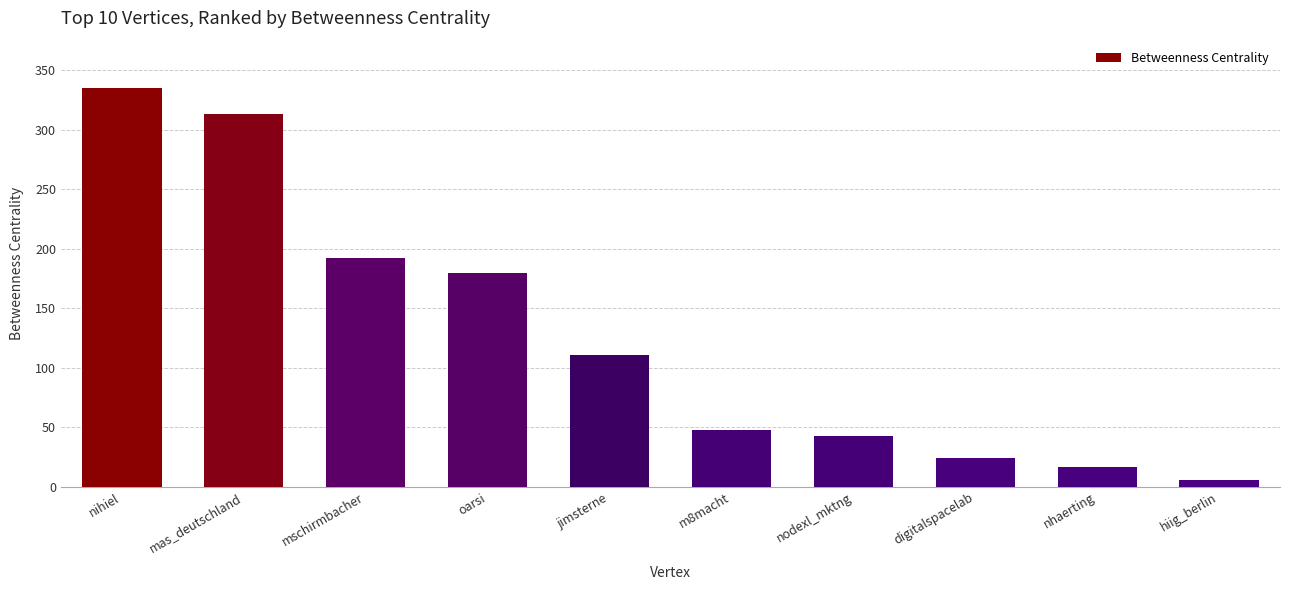

Between nhaerting and jimsterne, which is larger?

jimsterne